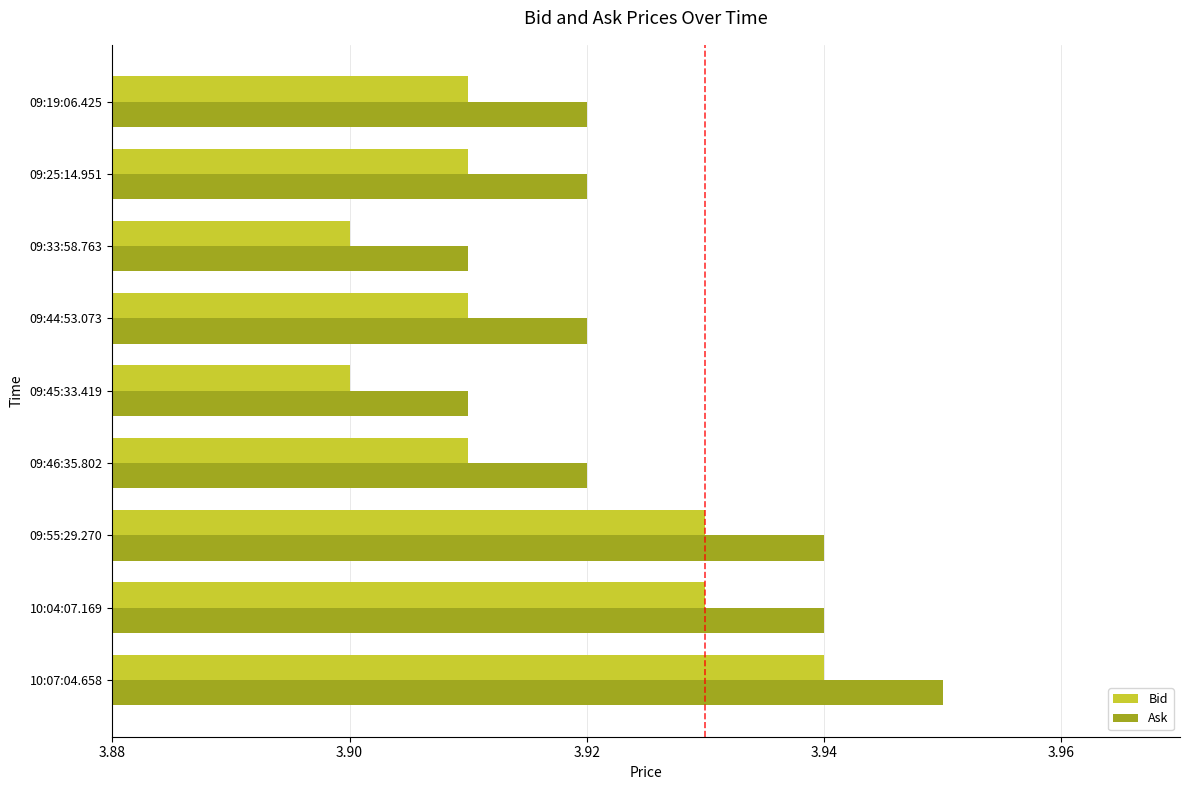

Rank the series by their average value, from highest to lowest.

Ask, Bid